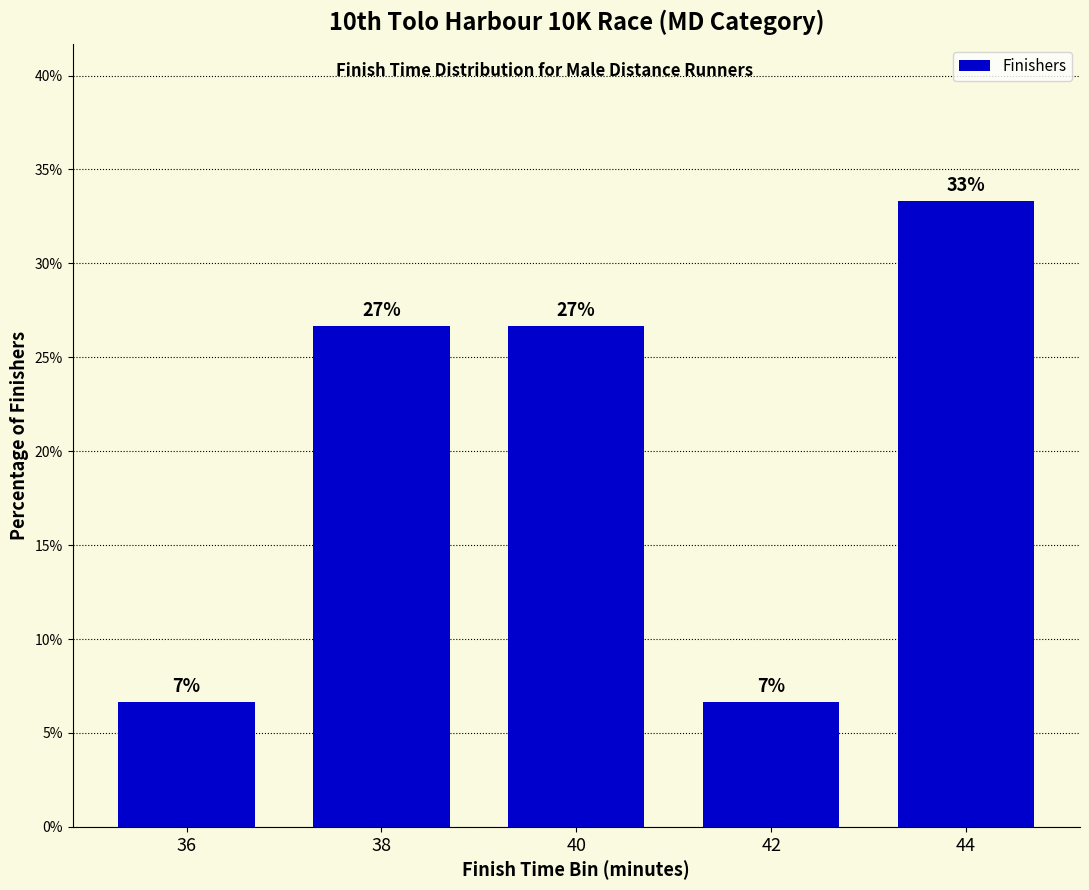

How many bars are there in total?

5